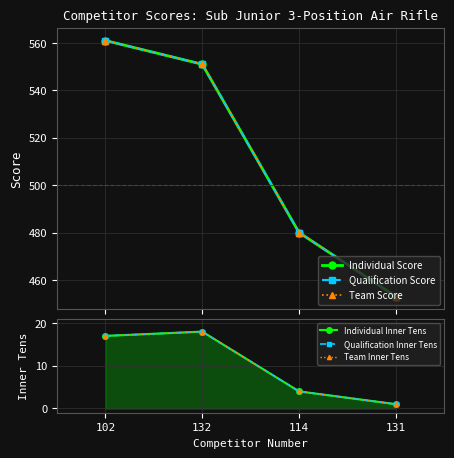

What is the highest value of the Team Inner Tens series?

18